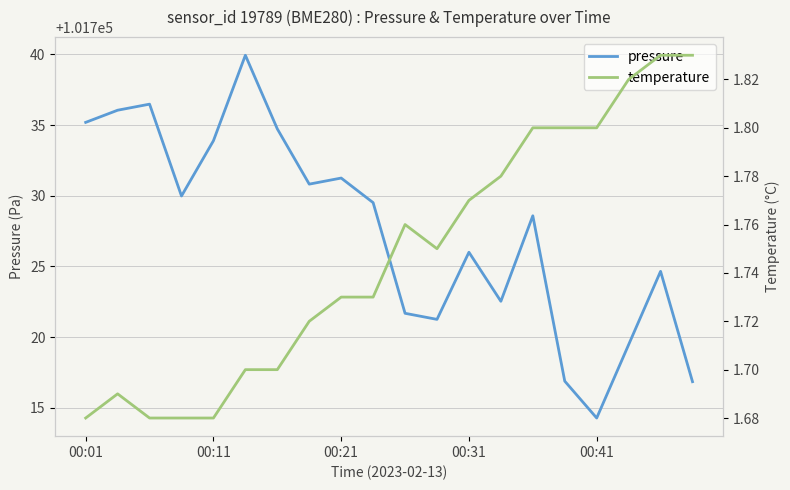

The value of temperature at 5 is 0.8. True or false?

False